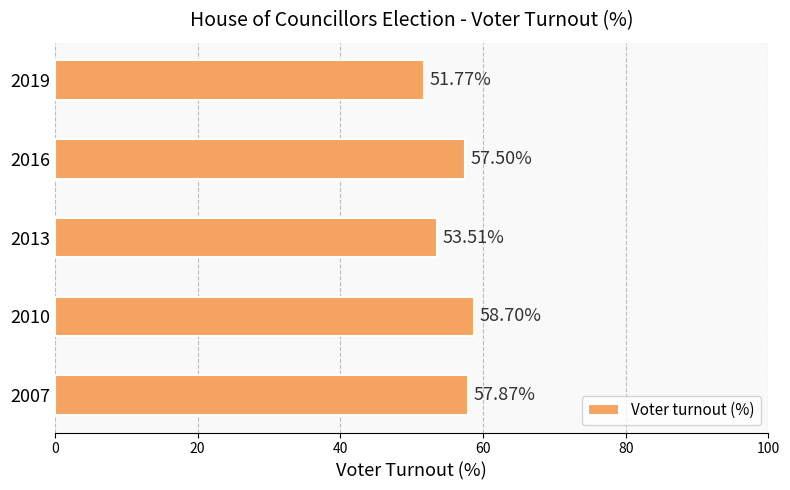

Does the chart contain any negative values?

No